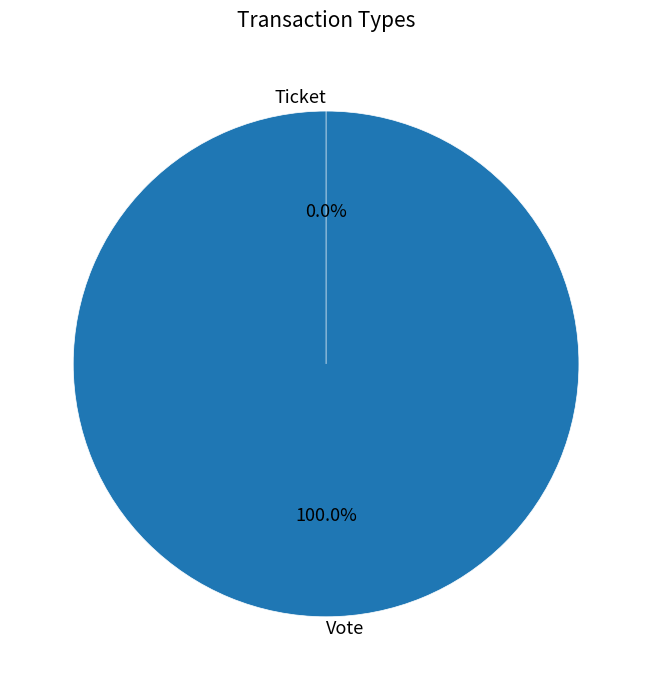

To the nearest percent, what is the difference between the largest and smallest slice percentages?

100%